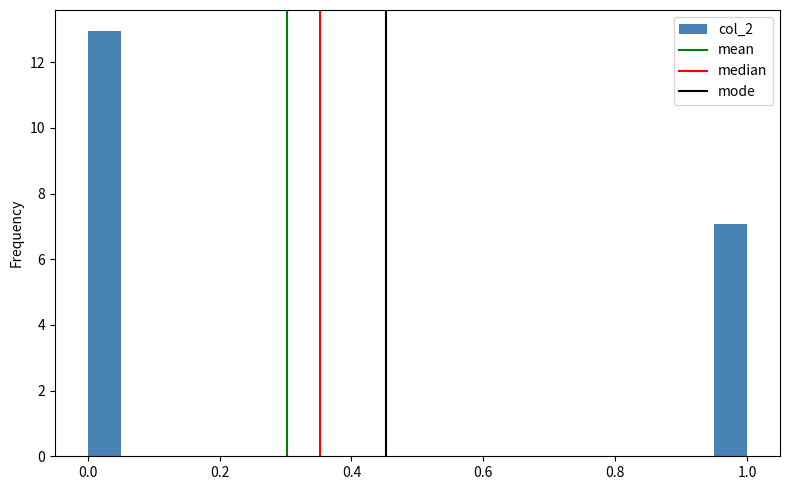

Read against the x-axis, roughly where is the centre of the tallest bar?

0.02